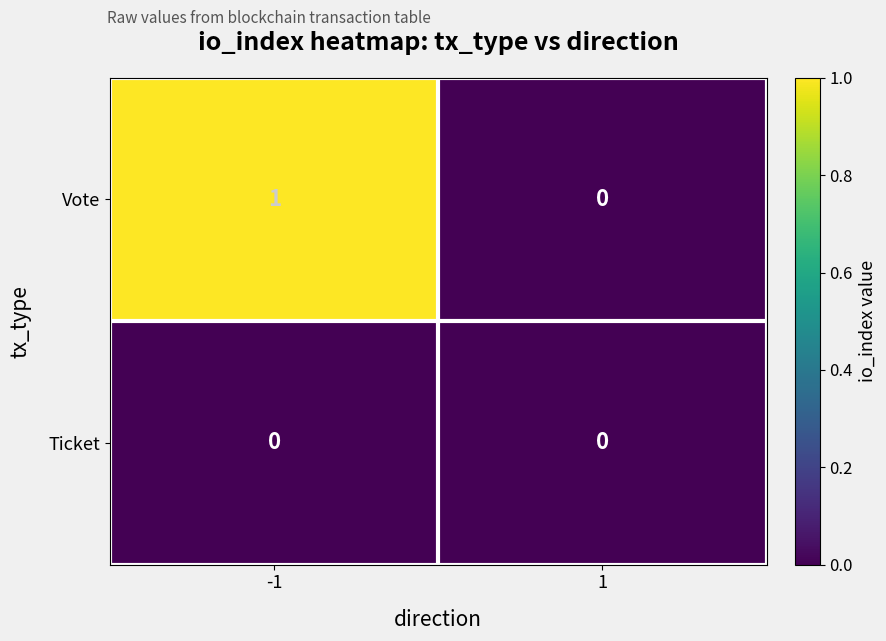

Which series has the widest spread of values?

Vote